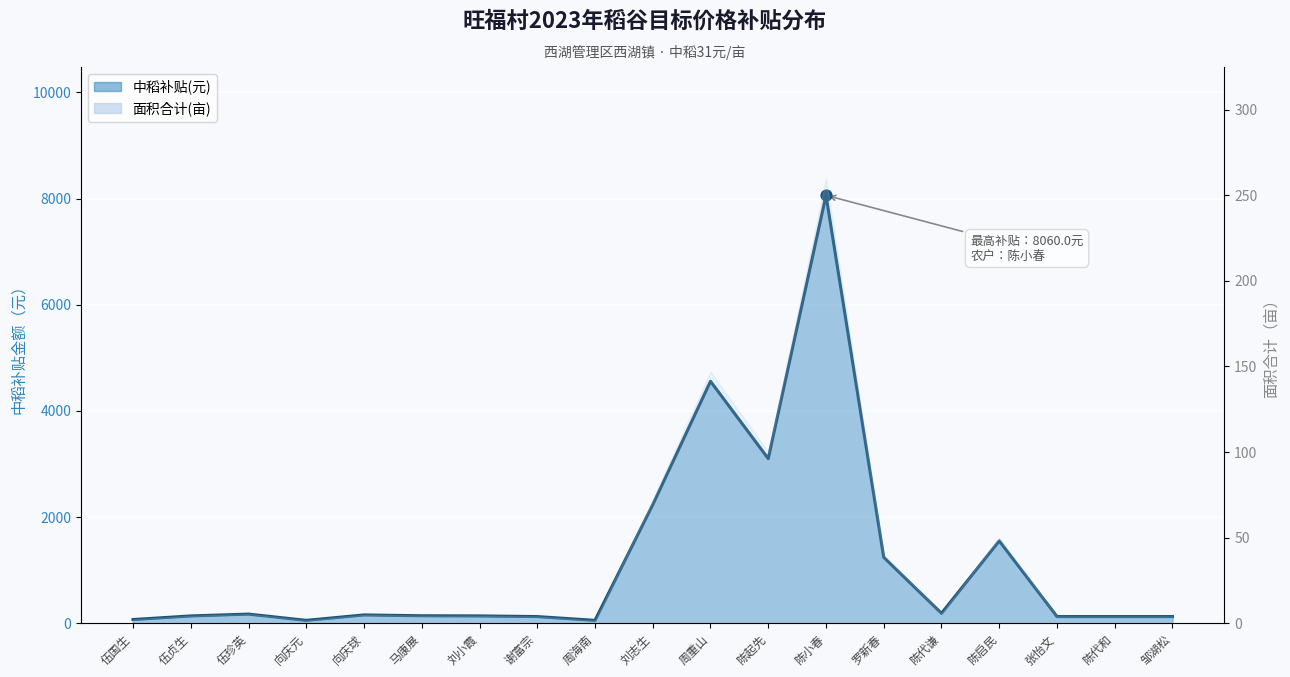

What is the change in value from 伍贞生 to 周海南?

-83.7